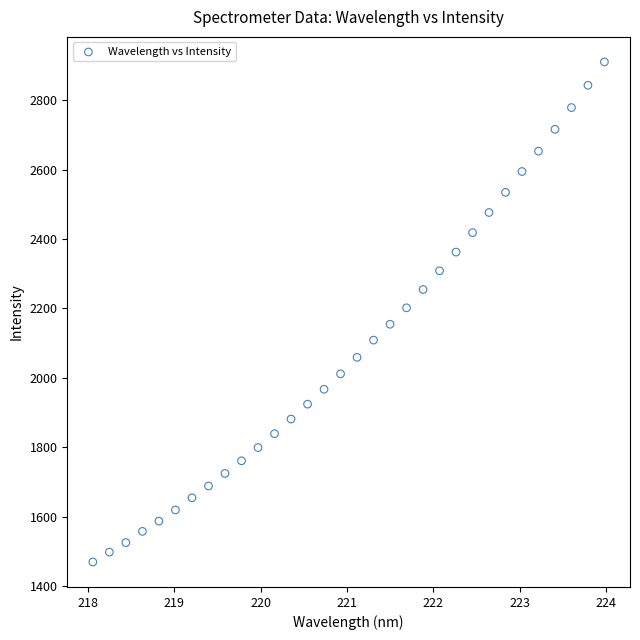

What is the range of X values (max minus min)?

5.9